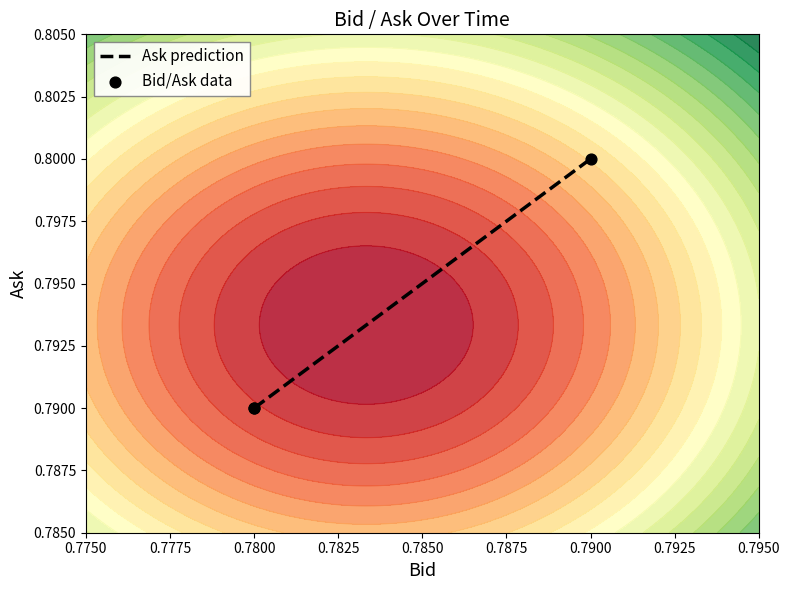

Which series has the largest Y range (max minus min)?

Ask prediction